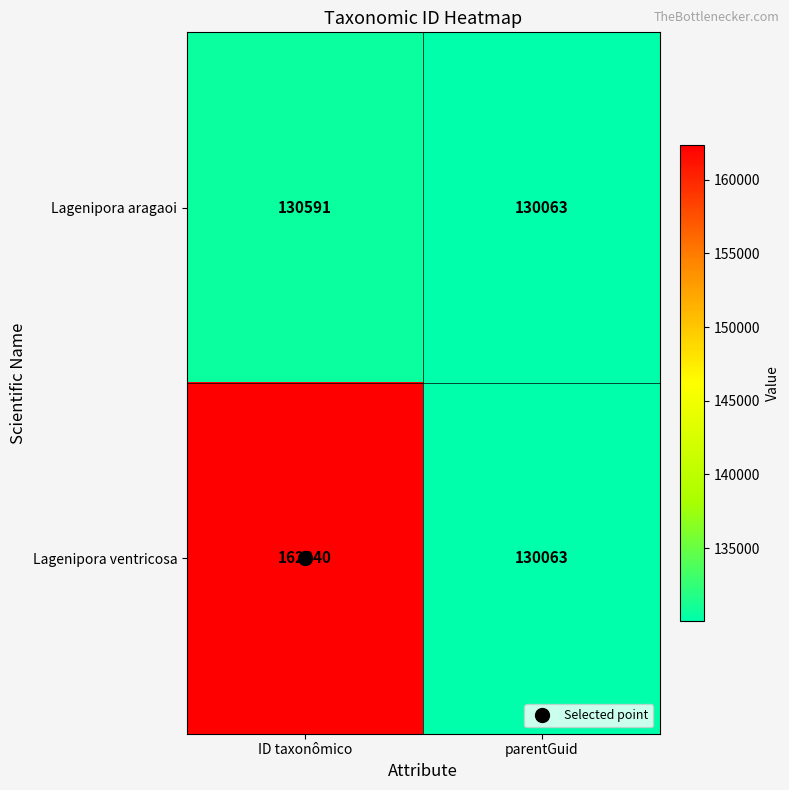

The Lagenipora aragaoi series shows 130063 at parentGuid. True or false?

True